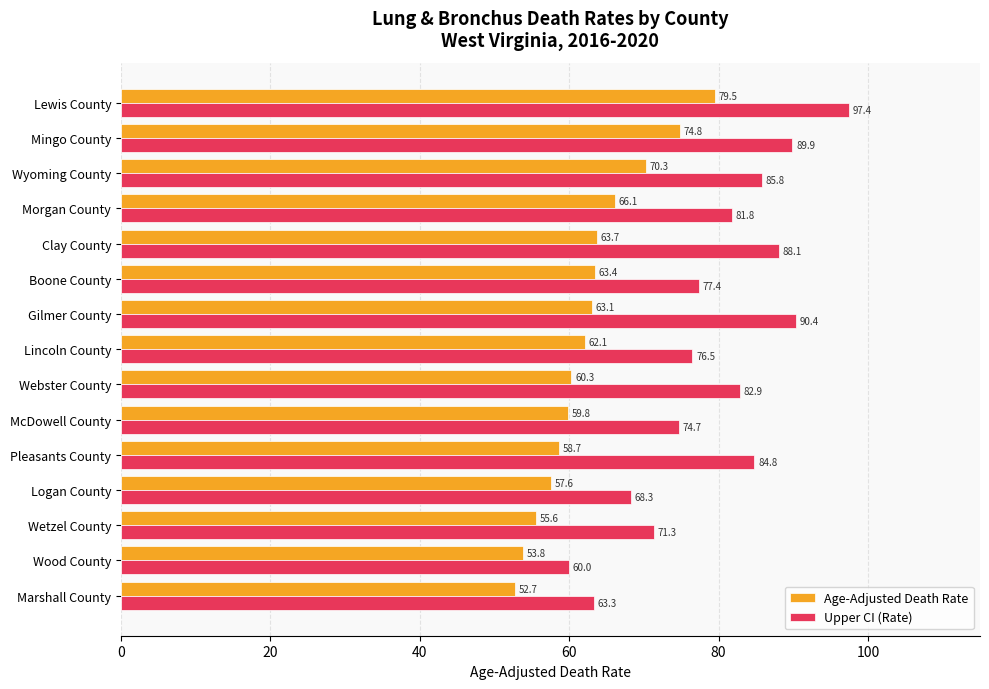

List the labels in order of Age-Adjusted Death Rate value, largest first.

Lewis County, Mingo County, Wyoming County, Morgan County, Clay County, Boone County, Gilmer County, Lincoln County, Webster County, McDowell County, Pleasants County, Logan County, Wetzel County, Wood County, Marshall County